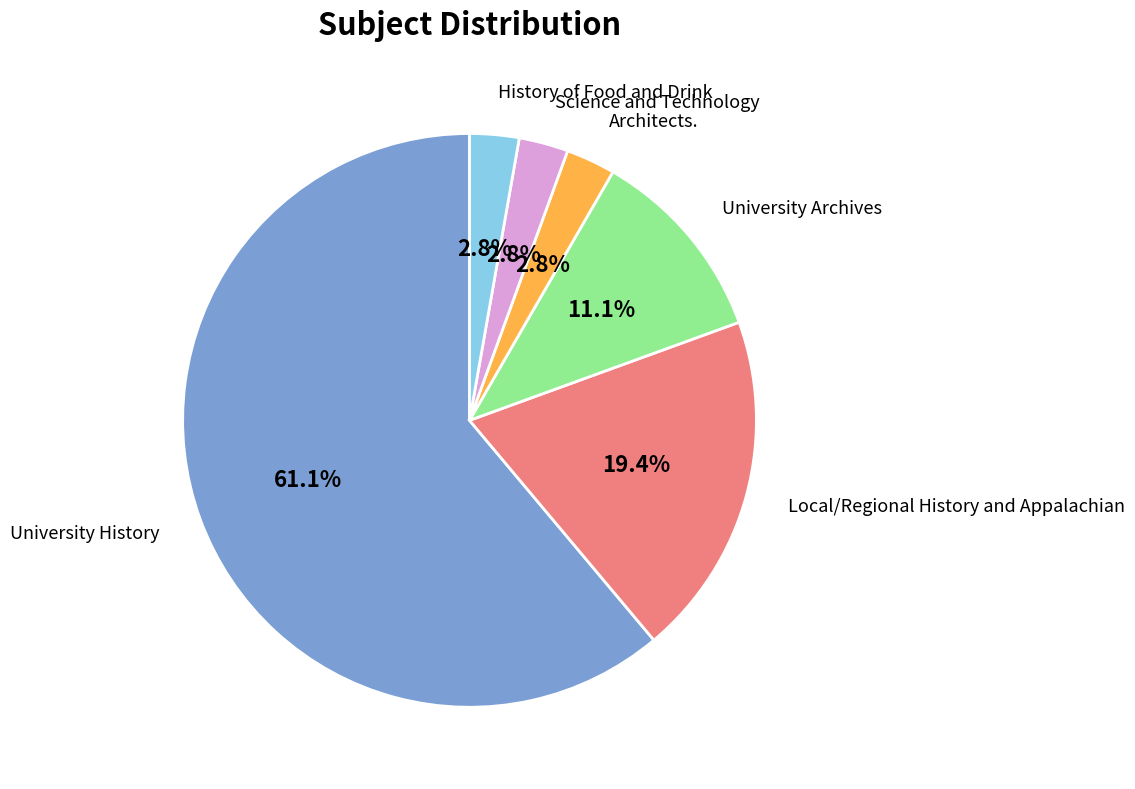

To the nearest percent, what is the combined percentage of University History and History of Food and Drink?

64%